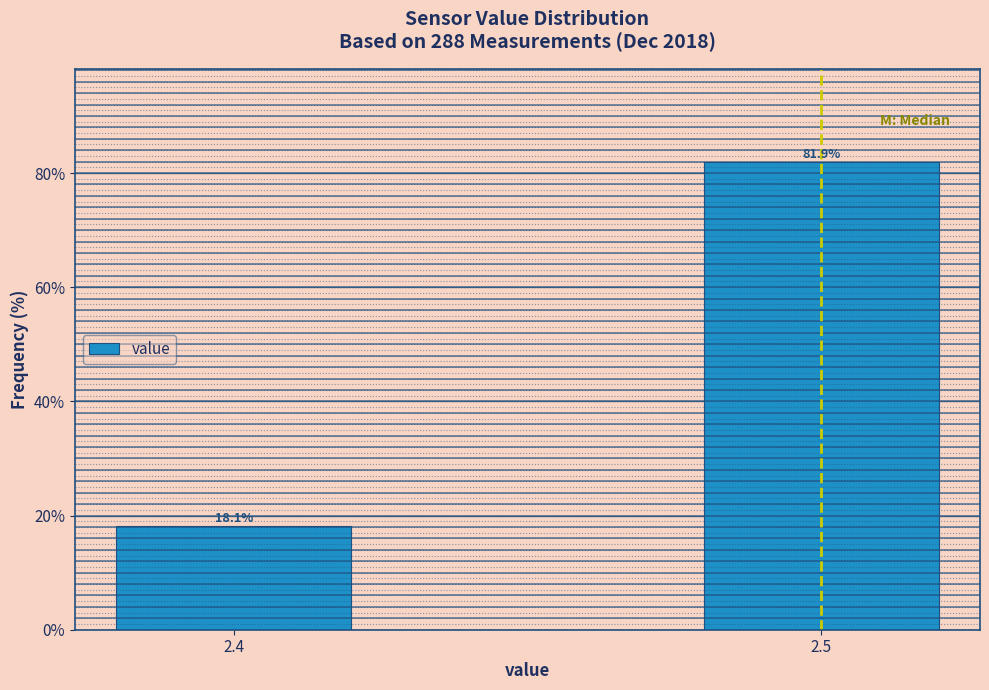

Reading left to right, list all the values displayed in this chart.

2.4=18.1	2.5=81.9